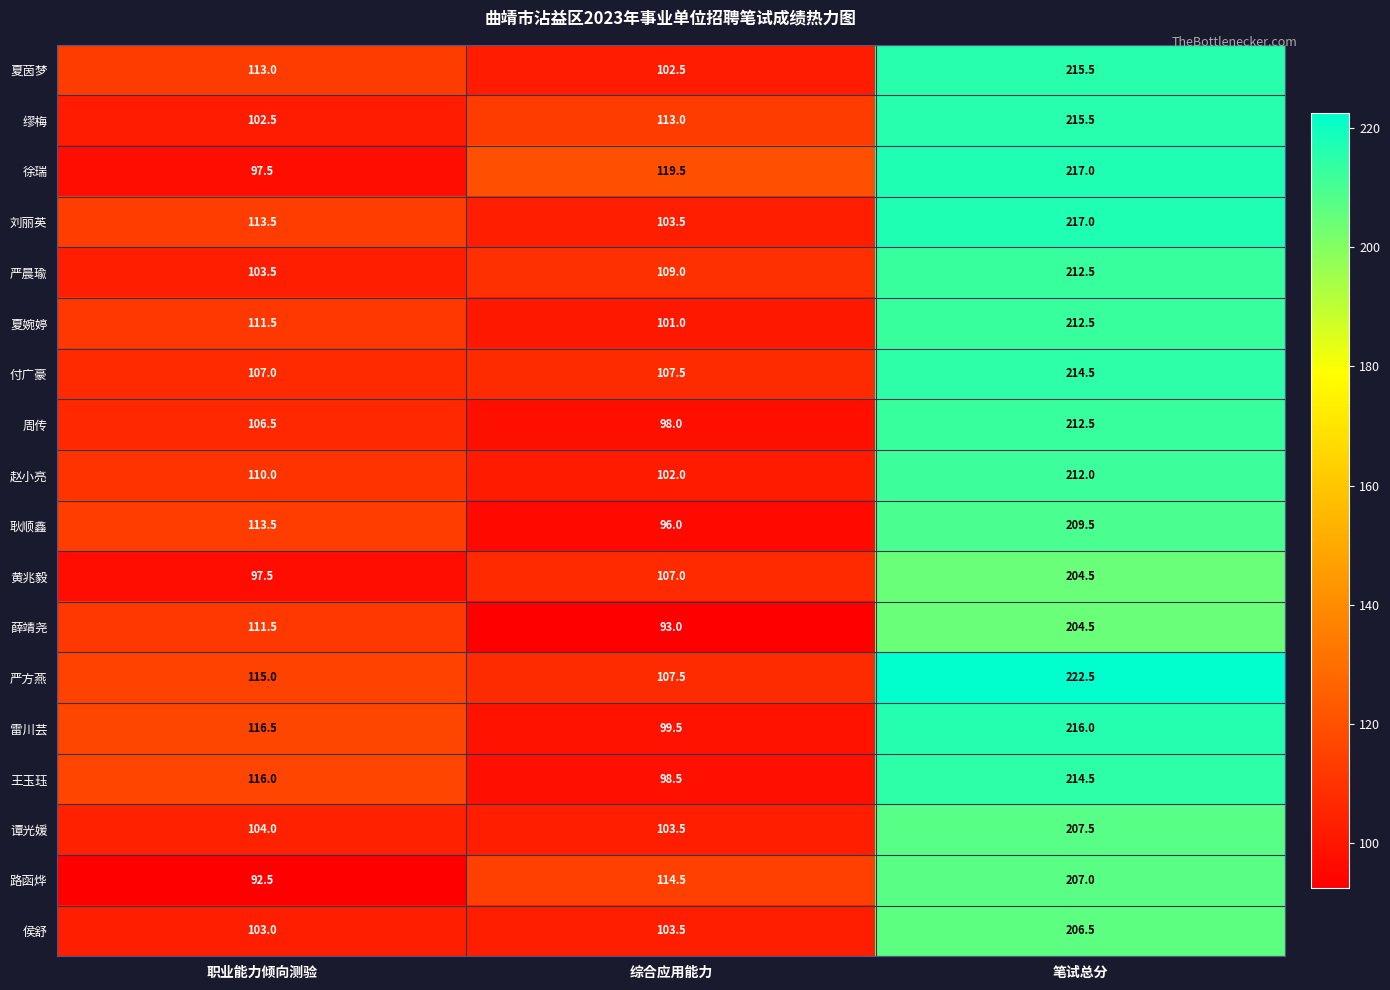

List the labels in order of 薛靖尧 value, smallest first.

综合应用能力, 职业能力倾向测验, 笔试总分